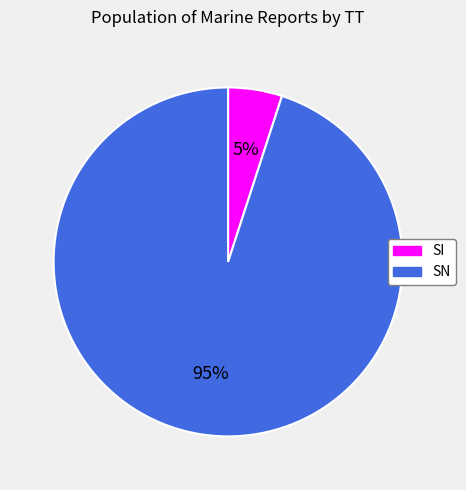

What is the smallest slice in the pie chart?

SI